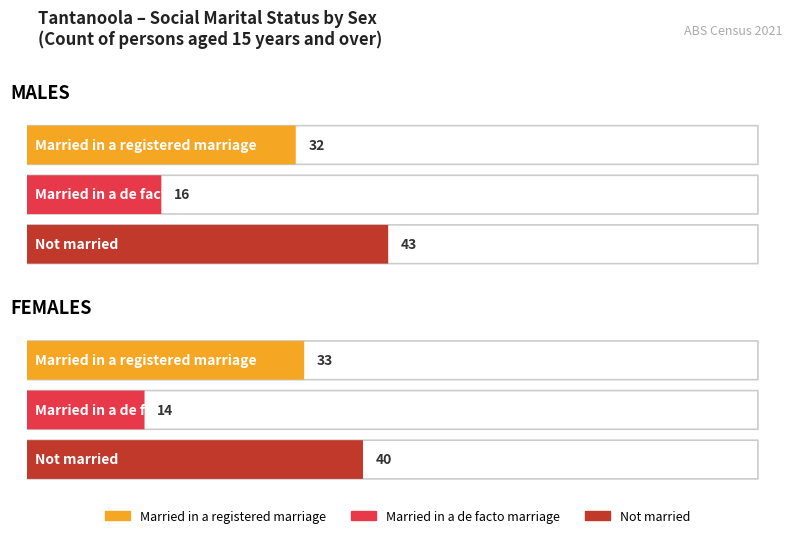

Reading left to right, what are all the values shown in this chart?

Married in a registered marriage: MALES=32	FEMALES=33
Married in a de facto marriage: MALES=16	FEMALES=14
Not married: MALES=43	FEMALES=40